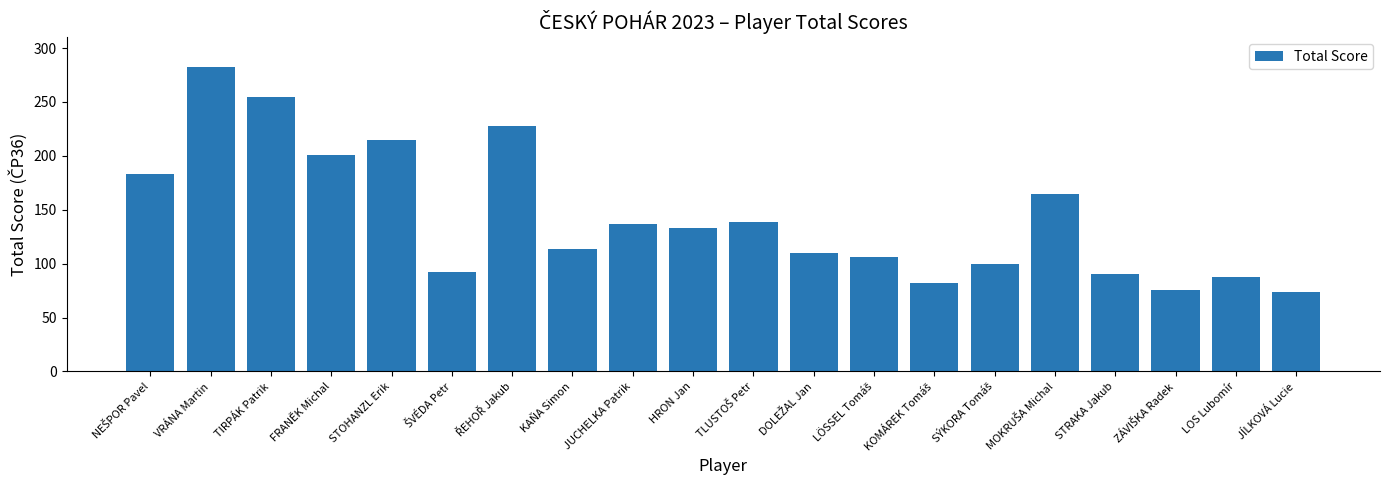

Is it true that the value at FRANĚK Michal is 201?

True